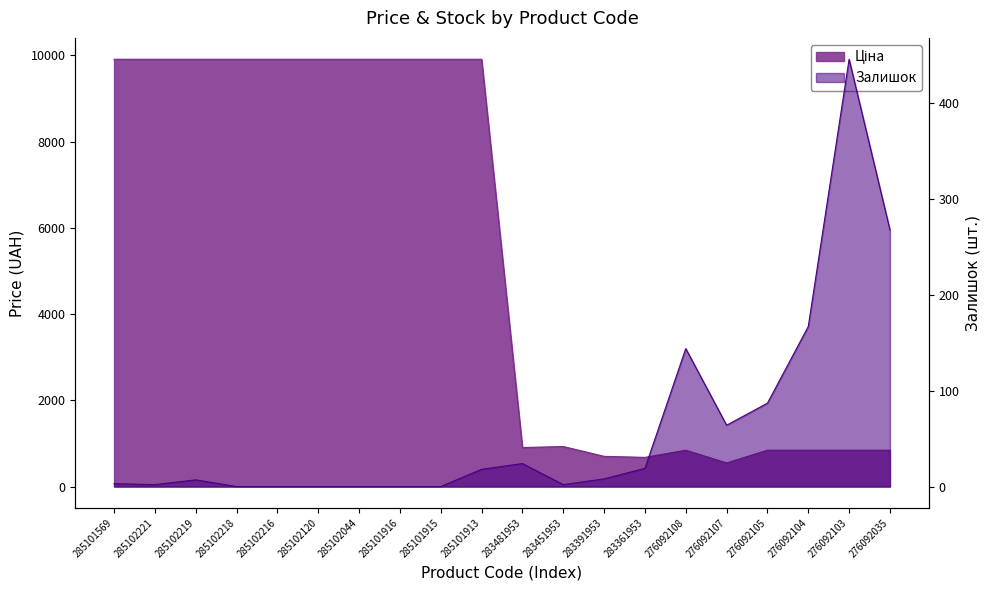

At which category does Залишок reach its first local valley?

285102221